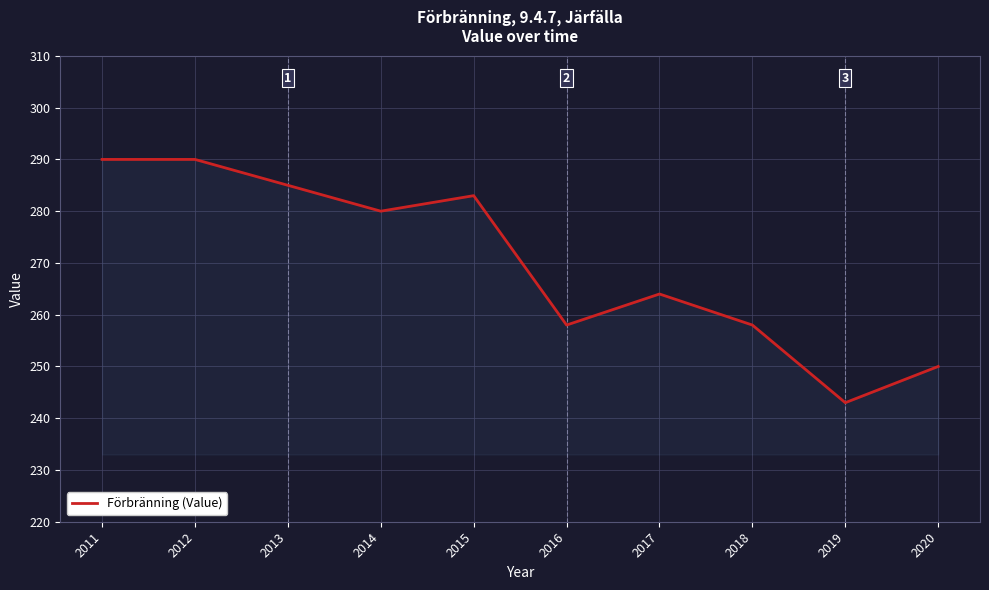

What is the greatest value displayed?

290